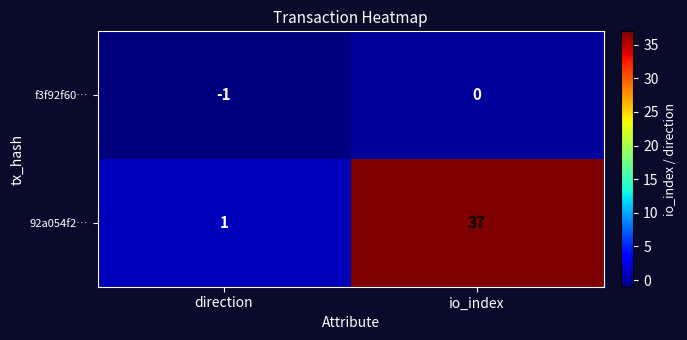

Reading left to right, transcribe all the data shown in this chart.

f3f92f60…: direction=-1	io_index=0
92a054f2…: direction=1	io_index=37